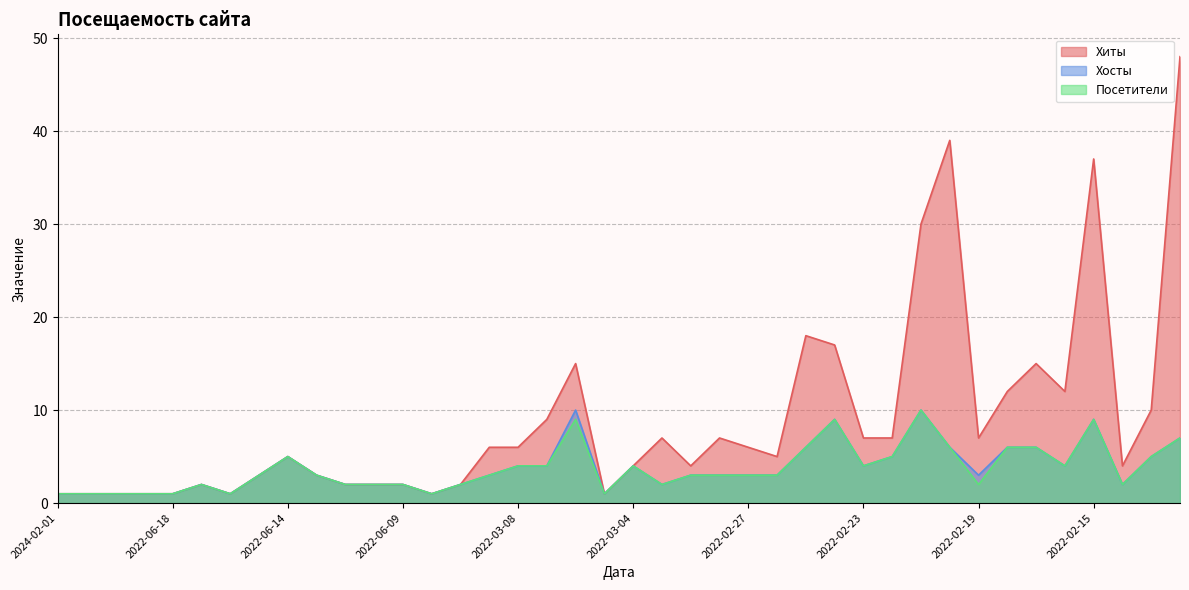

True or false: Хосты and Хиты intersect in this chart.

False